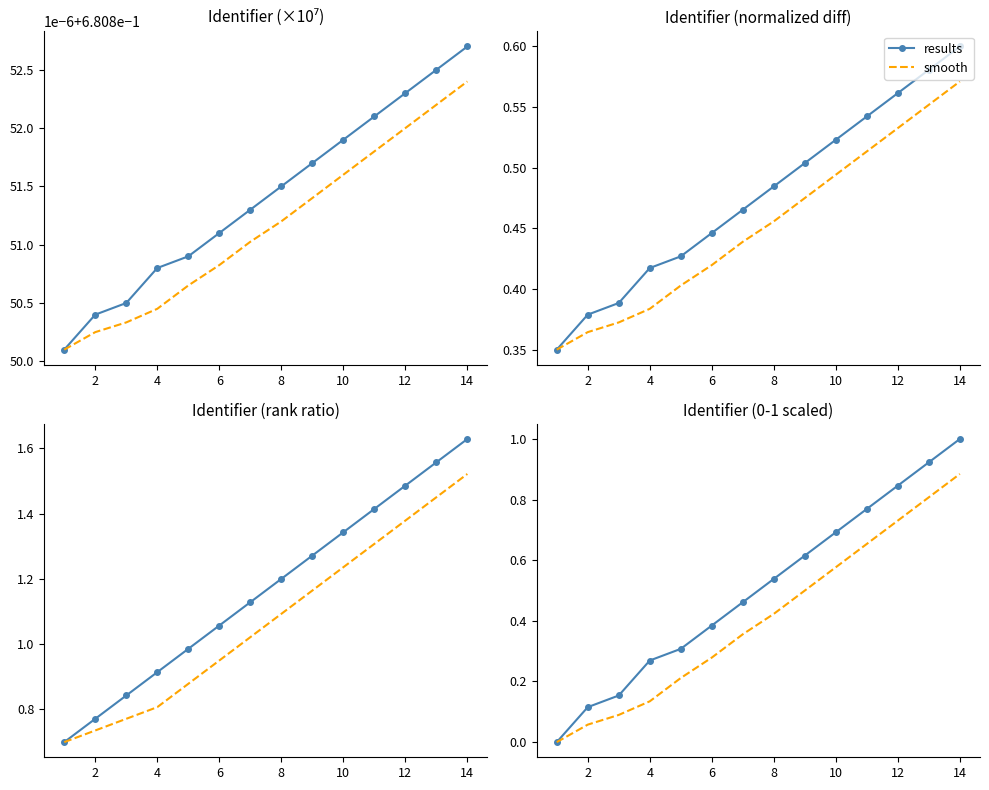

Reading left to right, extract all data points from this chart.

results: 0.0	0.1	0.2	0.3	0.3	0.4	0.5	0.5	0.6	0.7	0.8	0.8	0.9	1.0
smooth: 0.0	0.1	0.1	0.1	0.2	0.3	0.4	0.4	0.5	0.6	0.7	0.7	0.8	0.9